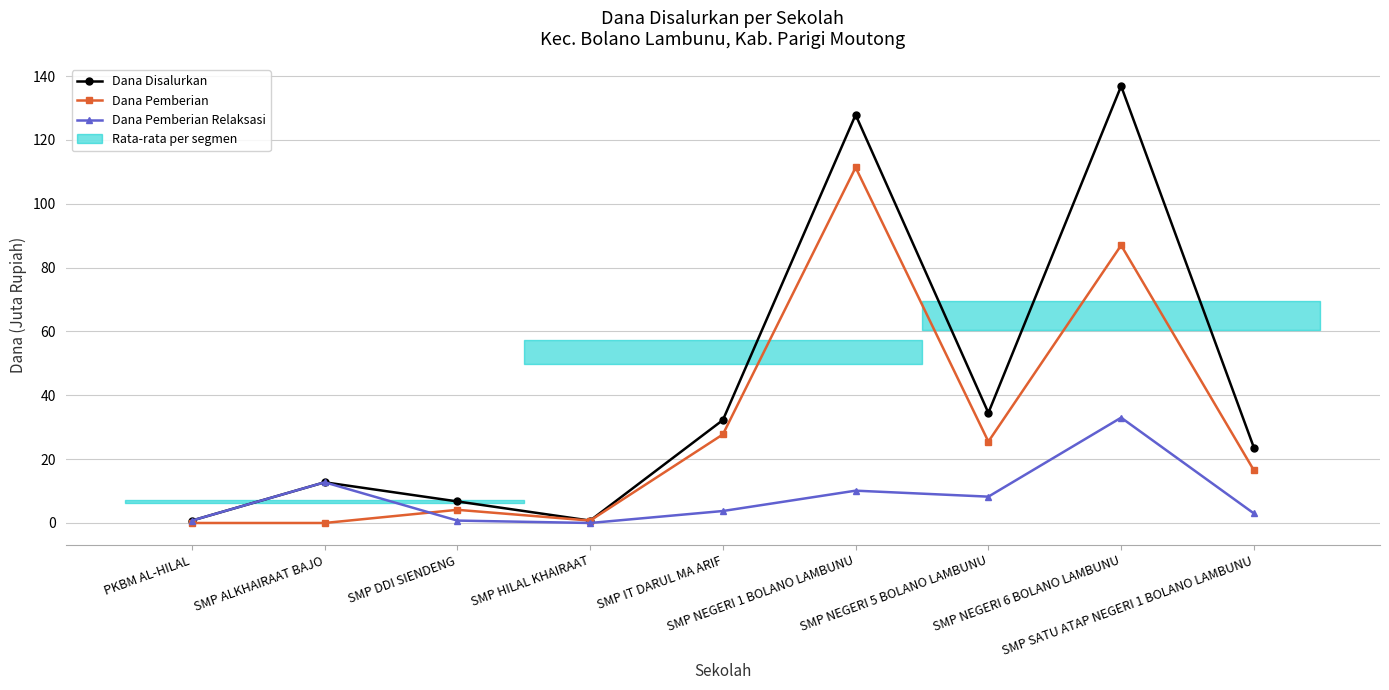

At which label does Dana Pemberian first exceed 16?

SMP IT DARUL MA ARIF